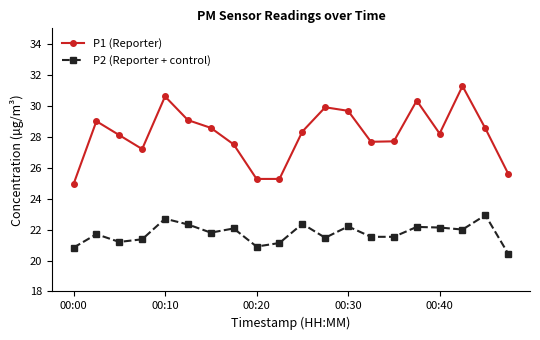

What are all the series names shown in the legend?

P1 (Reporter), P2 (Reporter + control)